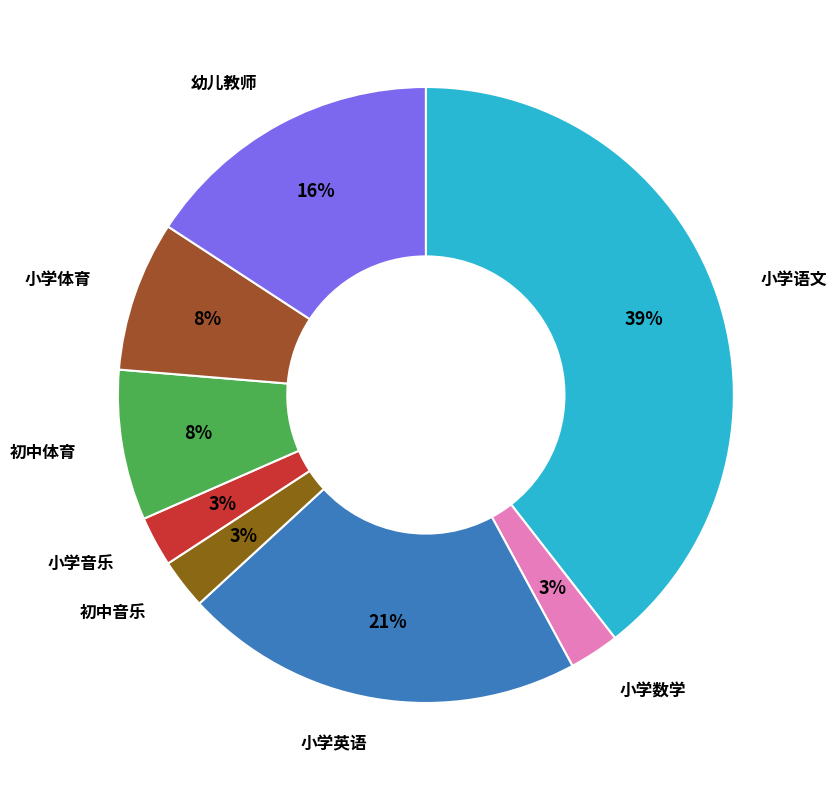

How many segments does this pie chart have?

8